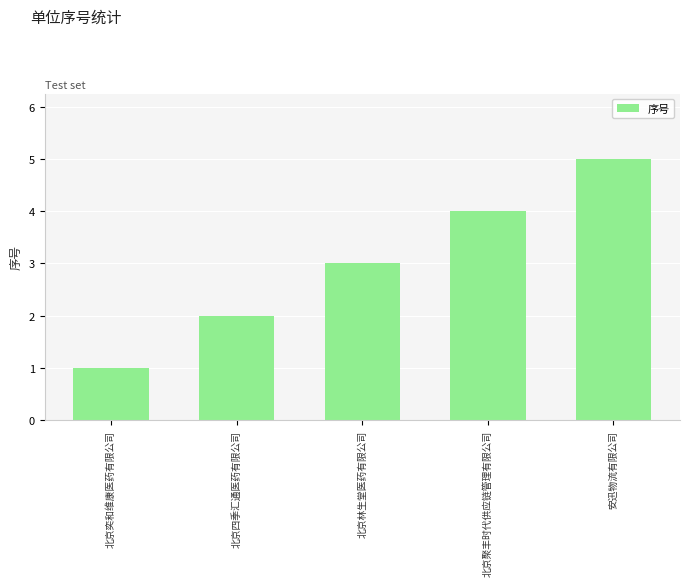

Which label corresponds to the smallest value in the chart?

北京奕和维康医药有限公司